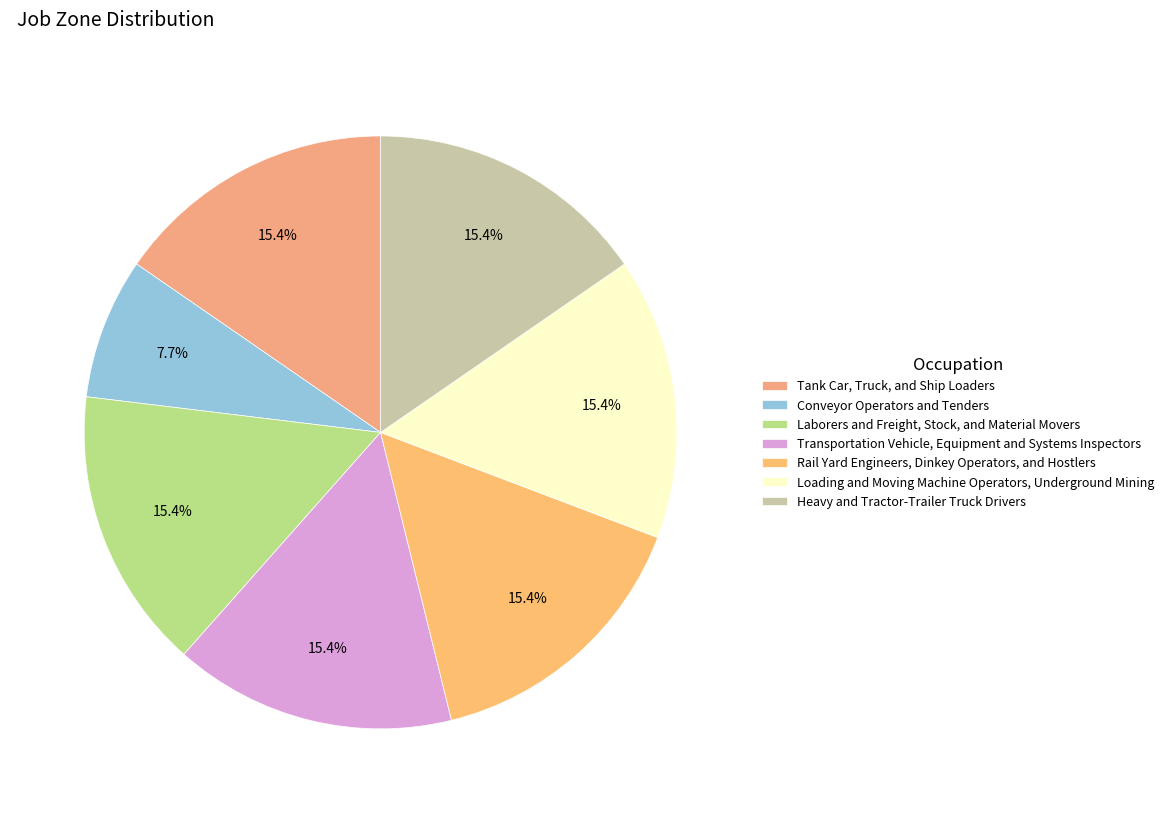

Rank the categories by value from highest to lowest.

Tank Car, Truck, and Ship Loaders, Laborers and Freight, Stock, and Material Movers, Transportation Vehicle, Equipment and Systems Inspectors, Rail Yard Engineers, Dinkey Operators, and Hostlers, Loading and Moving Machine Operators, Underground Mining, Heavy and Tractor-Trailer Truck Drivers, Conveyor Operators and Tenders